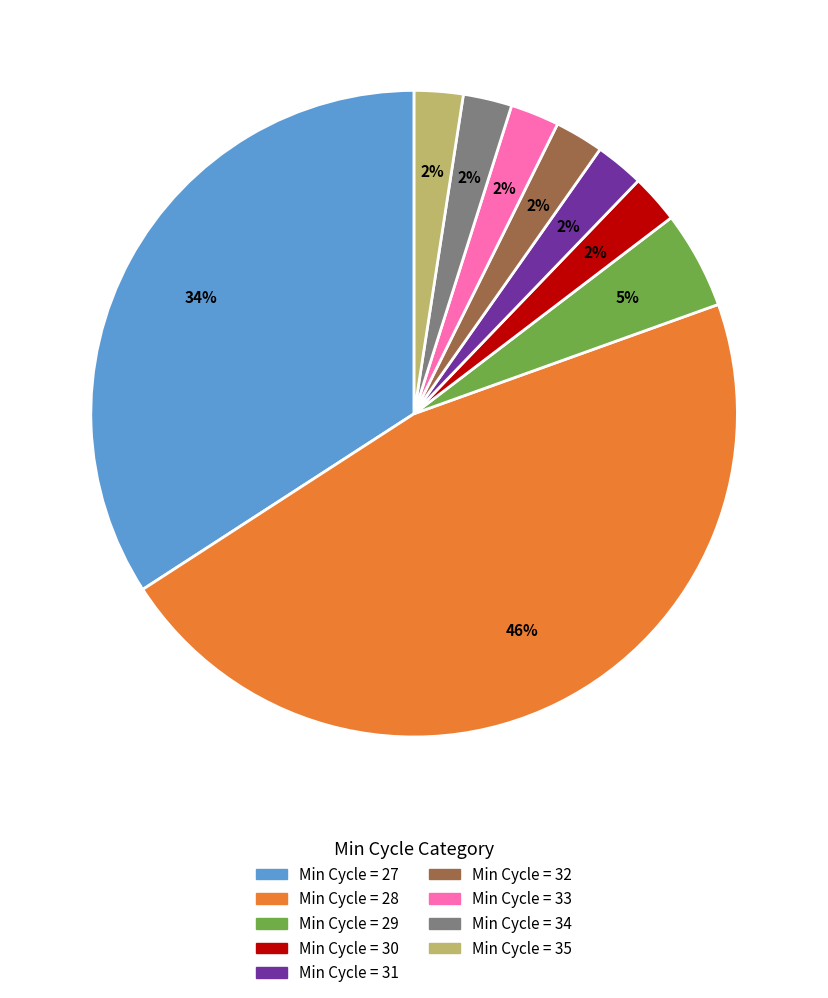

To the nearest percent, what is the average slice percentage?

11%